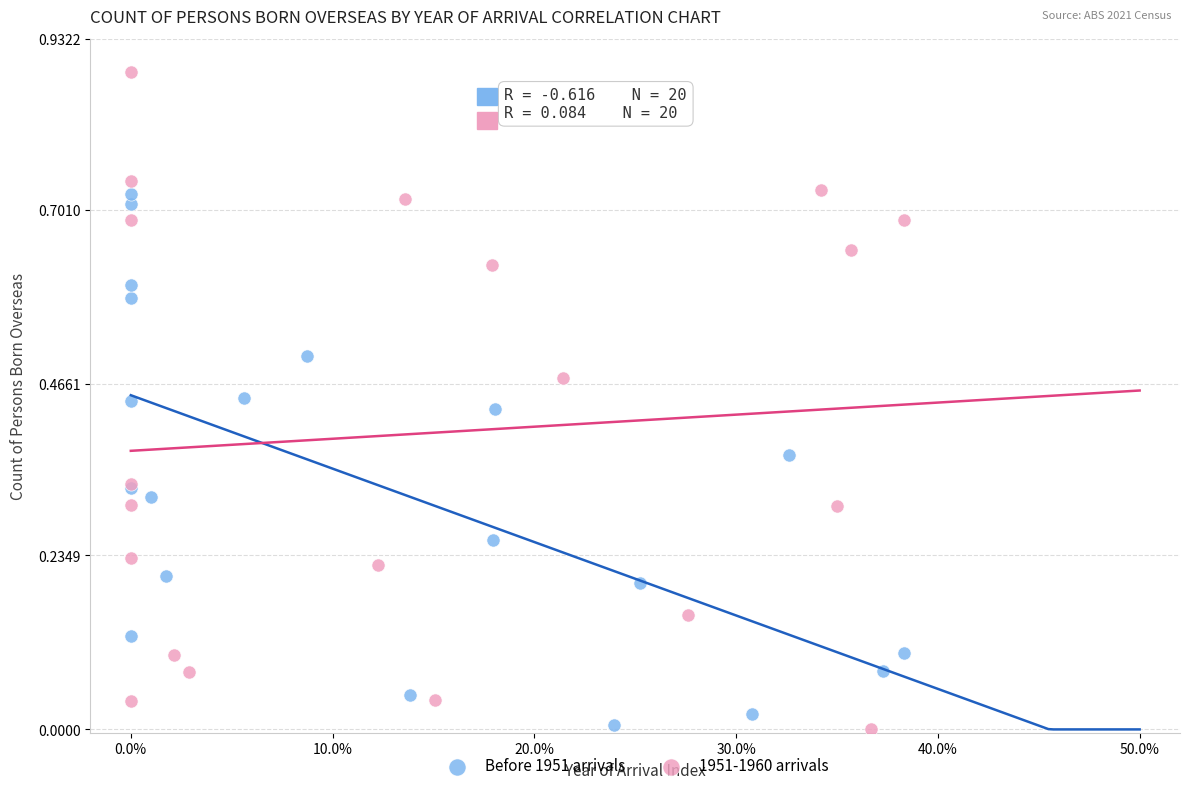

Which series has the largest Y range (max minus min)?

1951-1960 arrivals